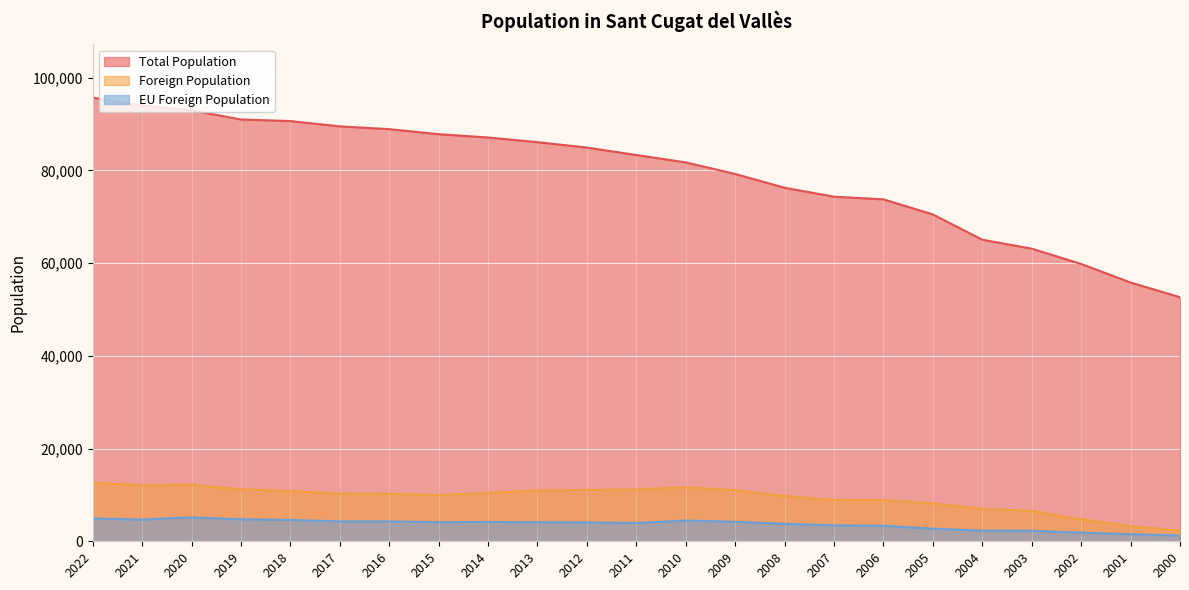

Reading left to right, extract all data points from this chart.

Total Population: 95725	94012	92977	91006	90664	89516	88921	87830	87118	86108	84946	83337	81745	79253	76274	74345	73774	70514	65061	63132	59837	55825	52654
Foreign Population: 12617	12103	12194	11241	10847	10267	10236	9976	10452	10963	11070	11180	11661	11021	9793	8910	8884	8186	7013	6559	4771	3257	2322
EU Foreign Population: 4933	4691	5169	4752	4613	4289	4286	4127	4164	4120	4077	3955	4474	4211	3790	3448	3345	2725	2299	2274	1877	1525	1262